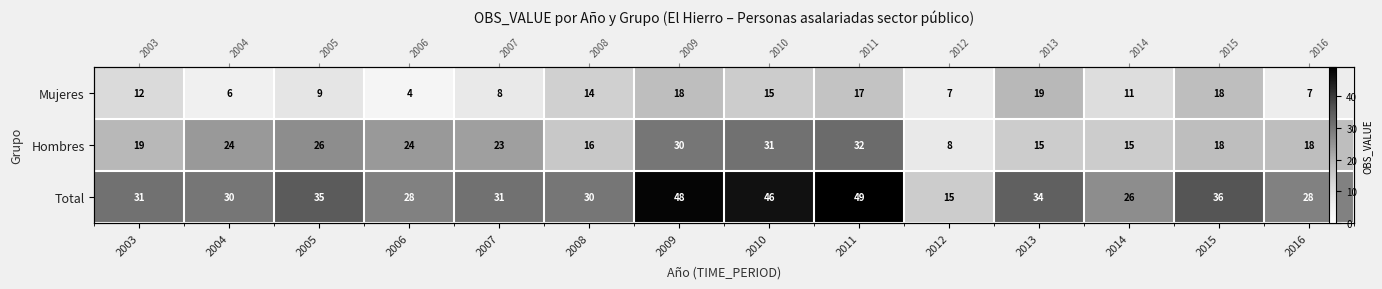

The value of Mujeres at 2014 is 11. True or false?

True